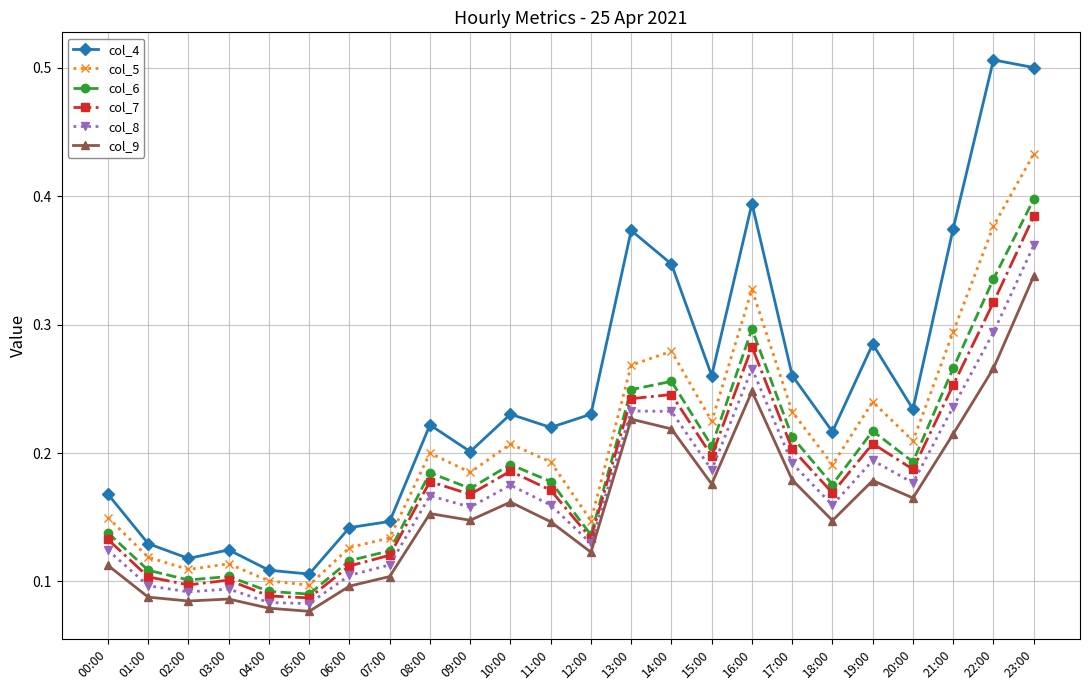

How many data points does each series have?

24